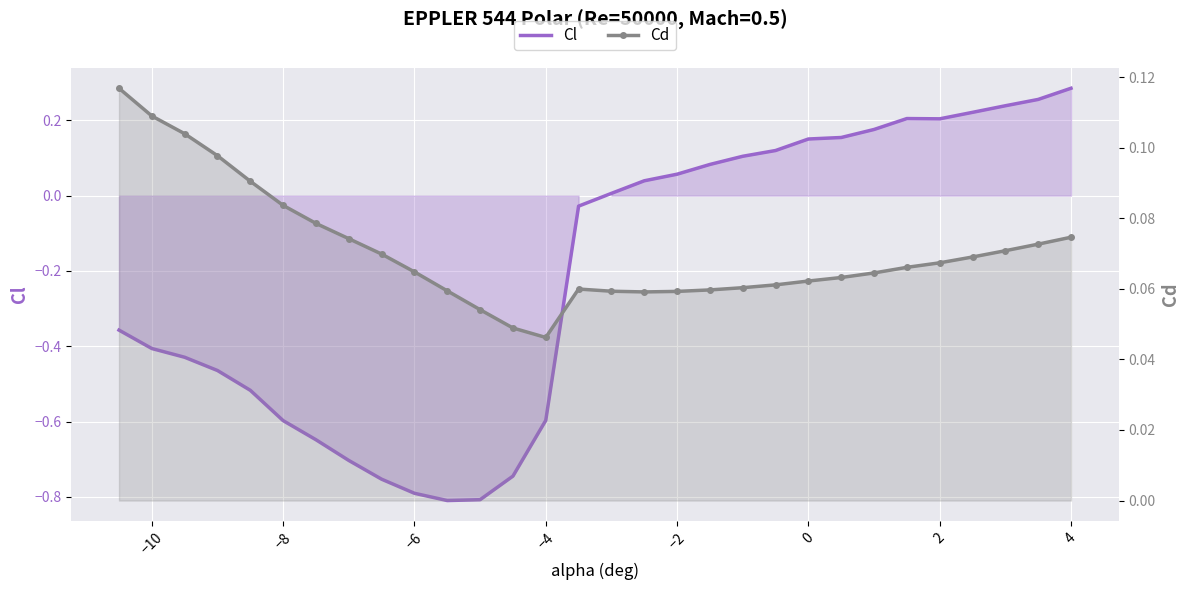

After their last crossing, which series has the higher values: Cl or Cd?

Cl